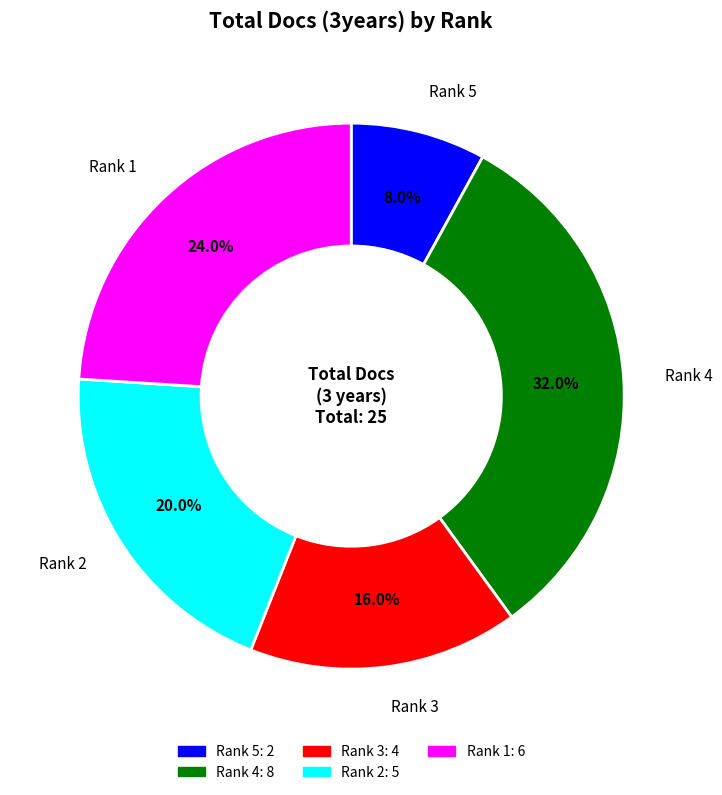

To the nearest percent, what portion does Rank 1 represent?

24%